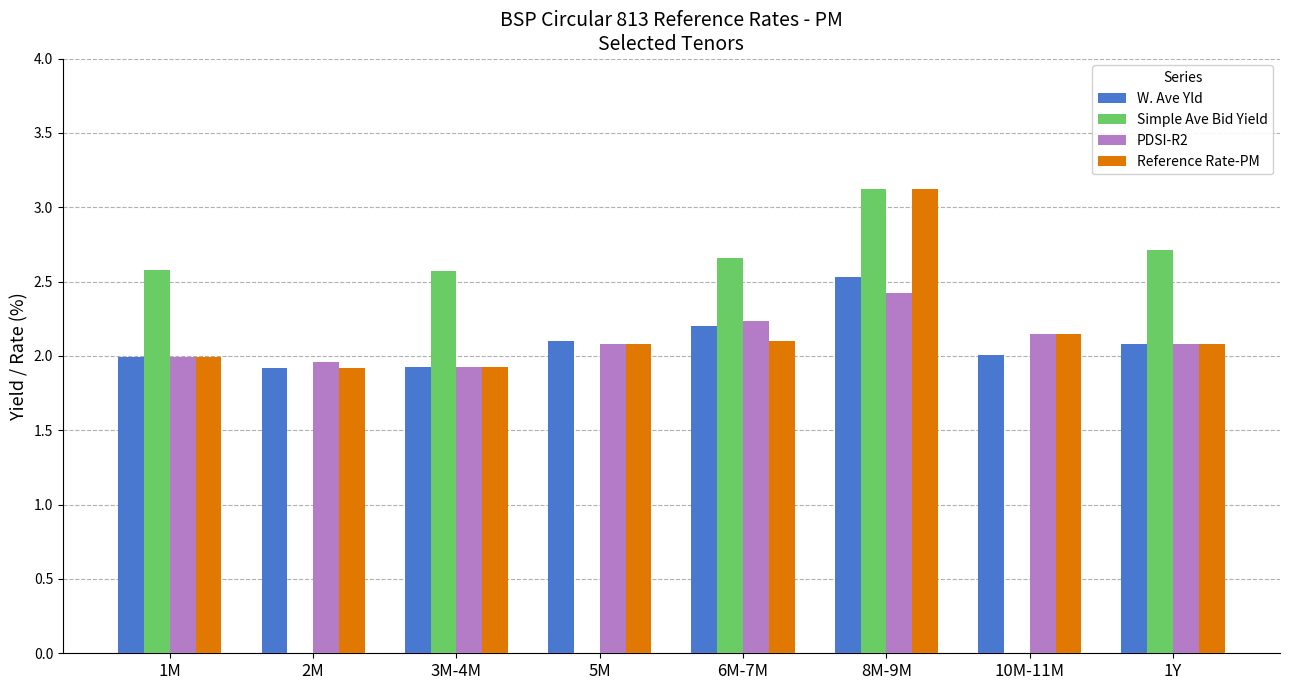

Which category has the highest value across all series?

8M-9M